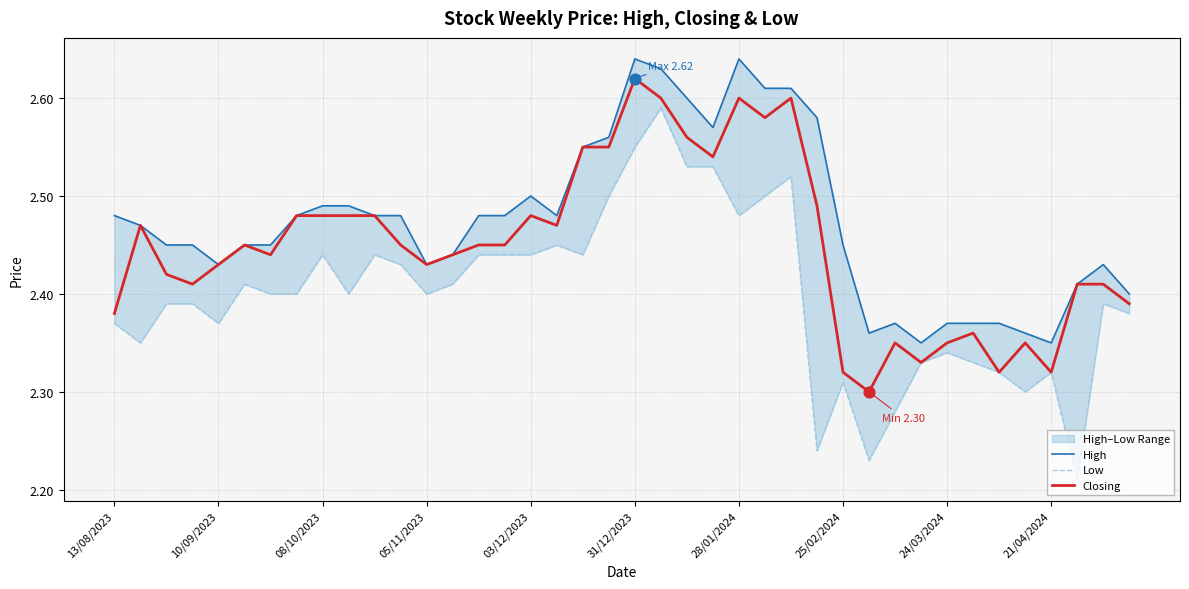

Which series contains the highest Y value?

High